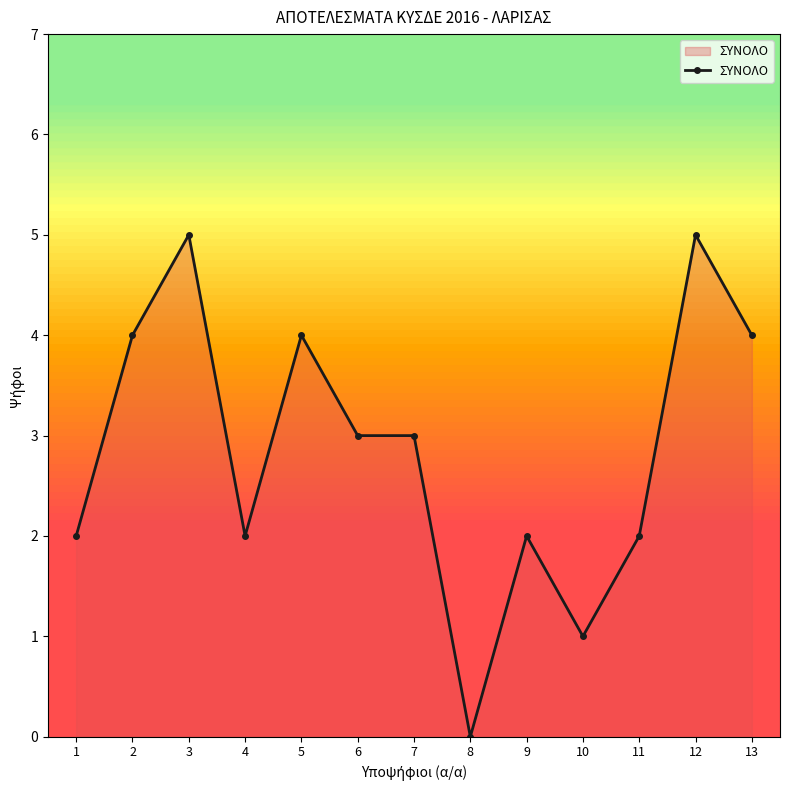

The chart shows a value of 9 at 12. True or false?

False